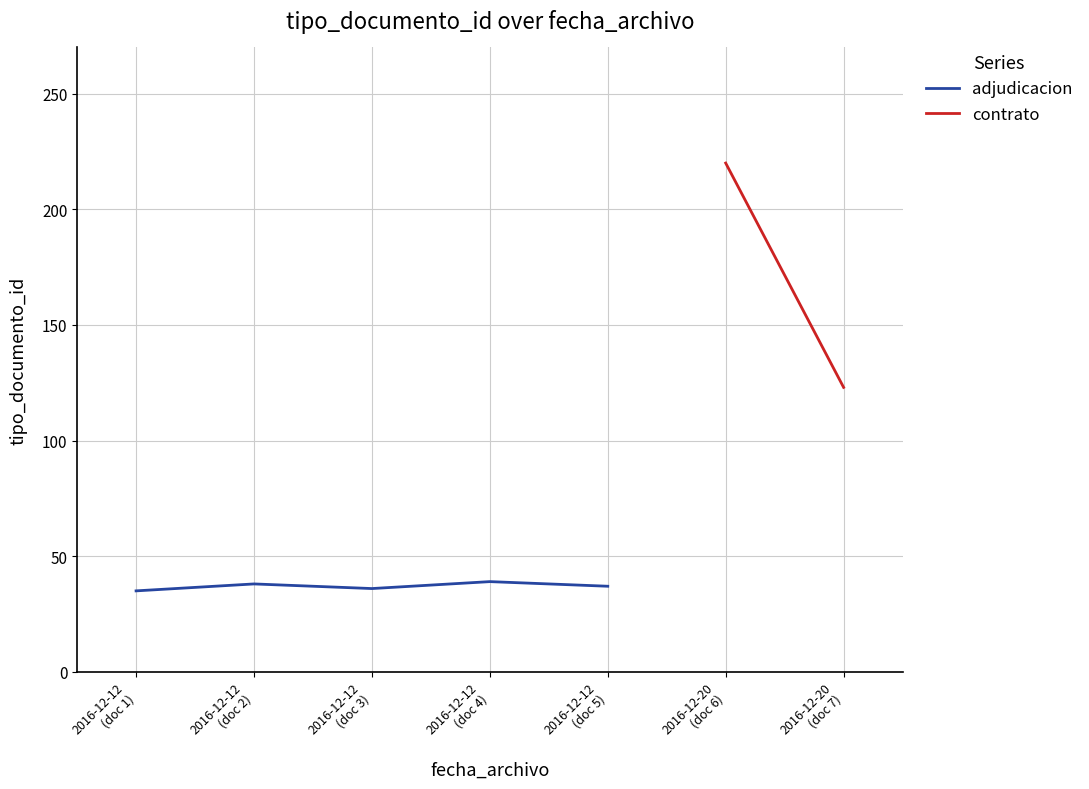

At which category does the chart reach its peak across all series?

2016-12-12
(doc 4)